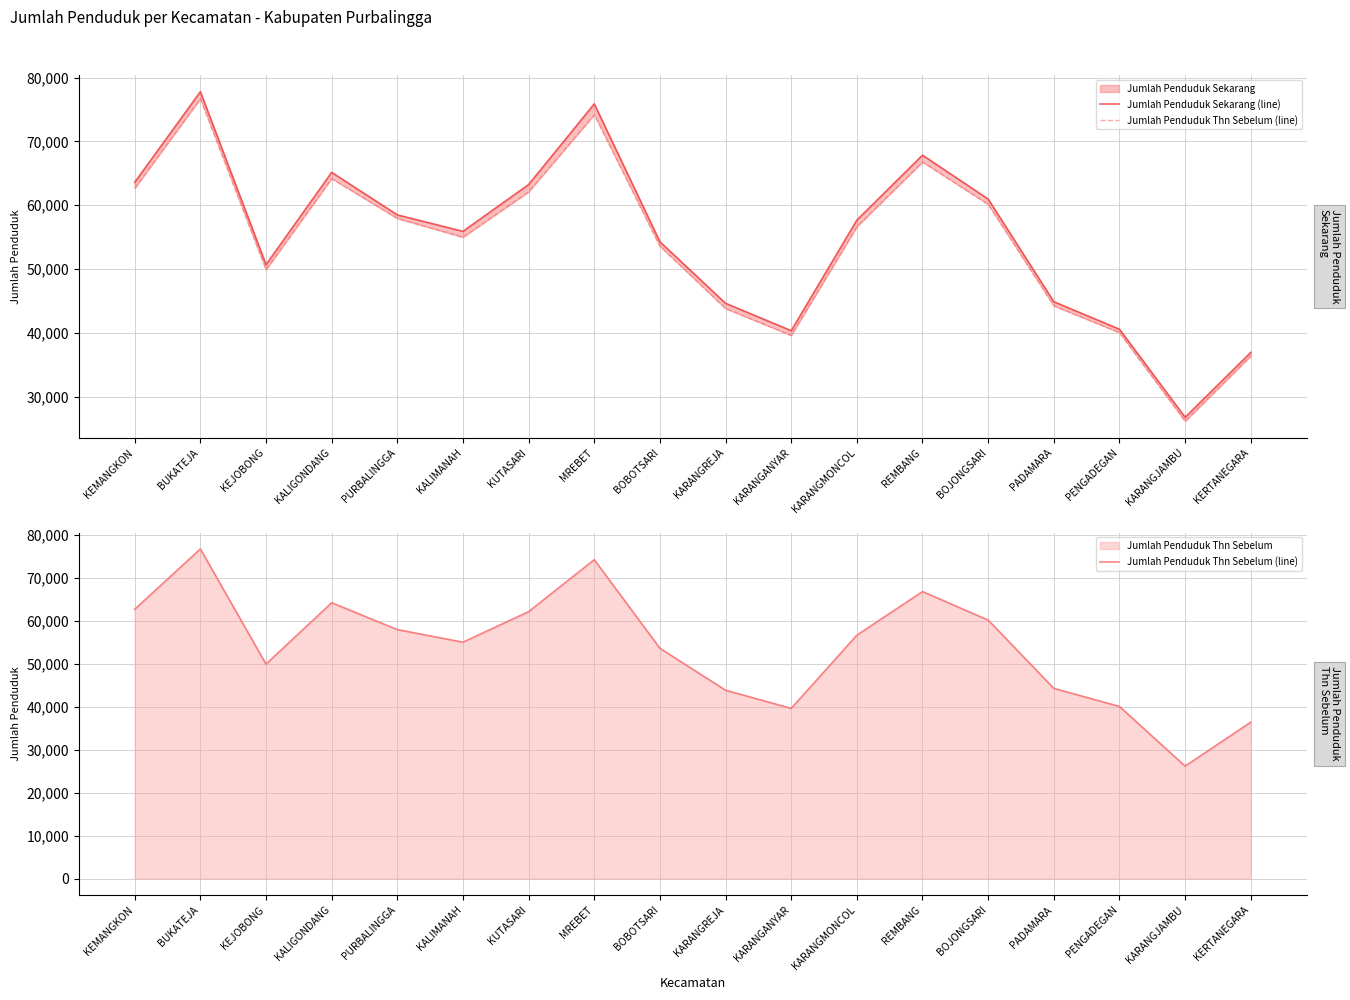

What is the spread (max minus min) of values at PADAMARA?

637